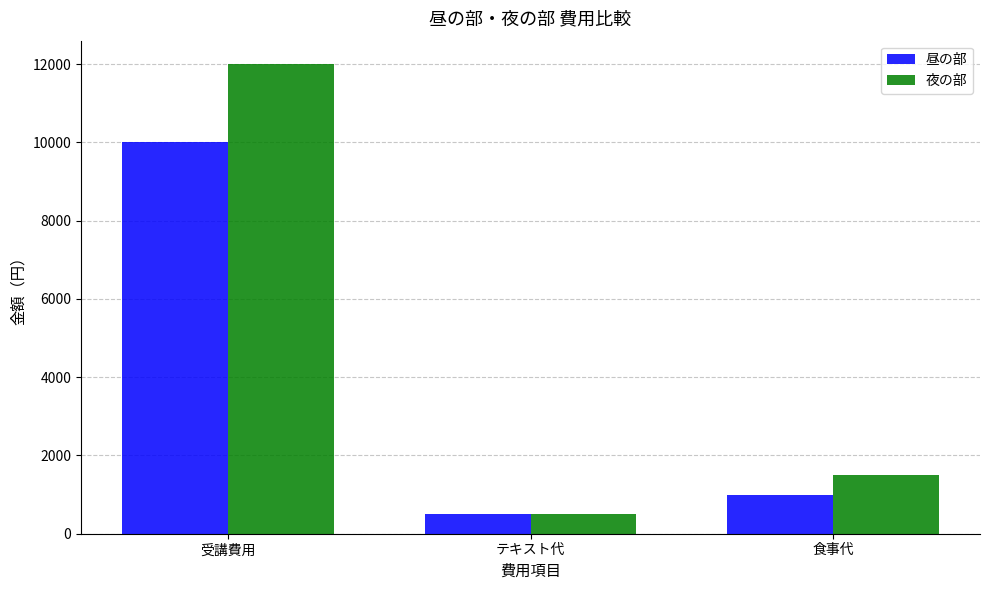

What is the difference between the second highest and minimum values in the 昼の部 series?

500